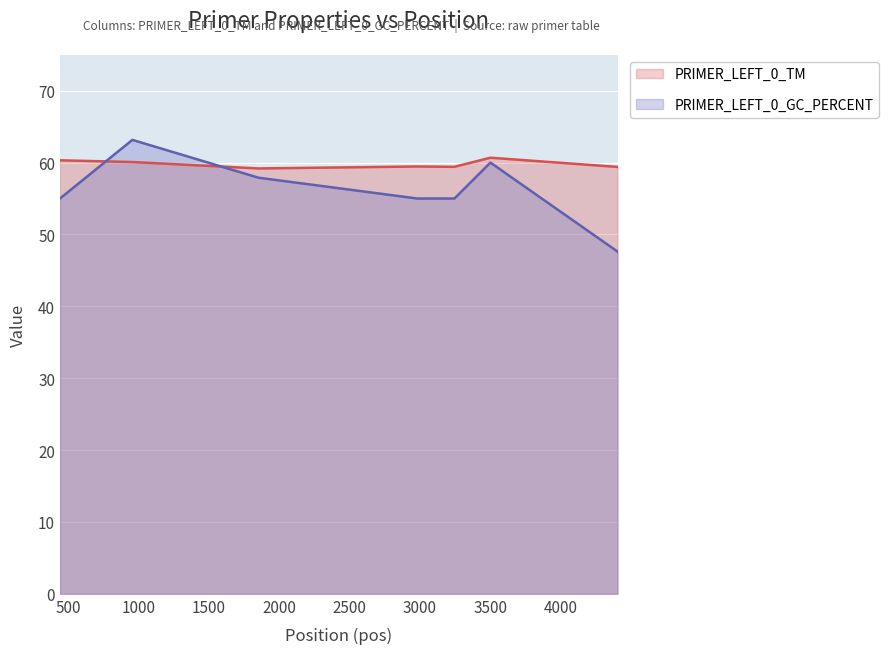

Which category has the lowest value in the PRIMER_LEFT_0_TM series?

1852